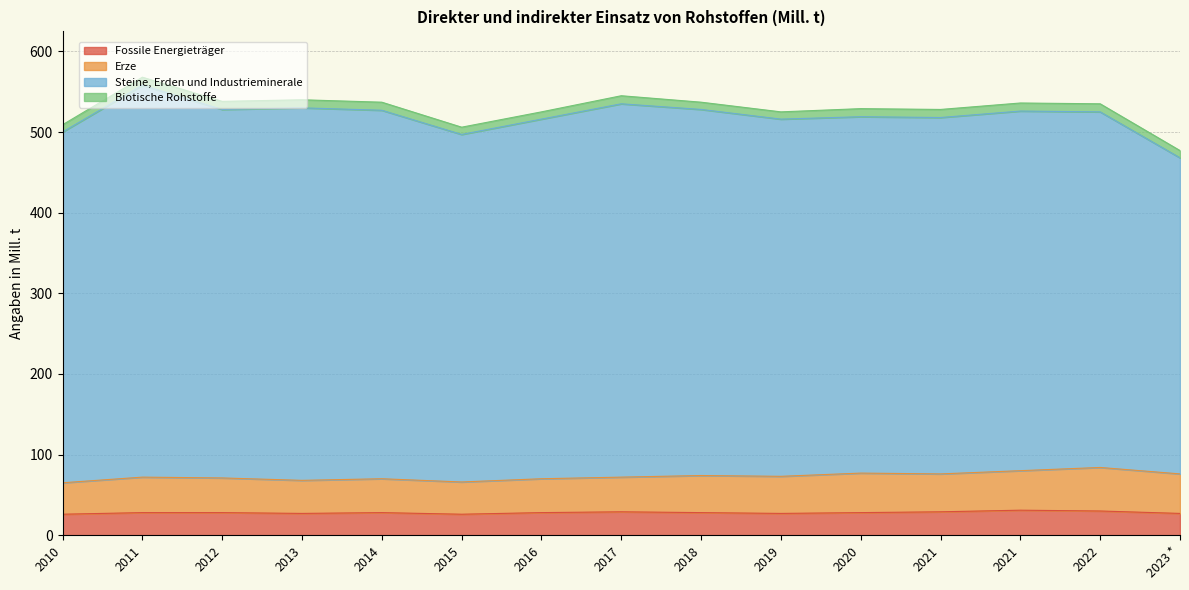

Where does the Steine, Erden und Industrieminerale series first go above 446?

2011